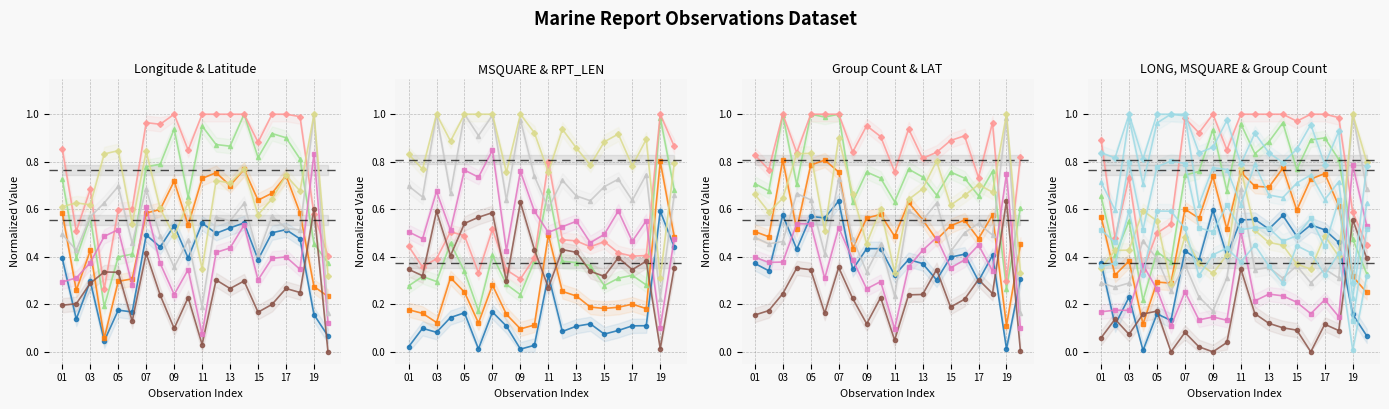

How many interior local peaks does the LAT series have?

7